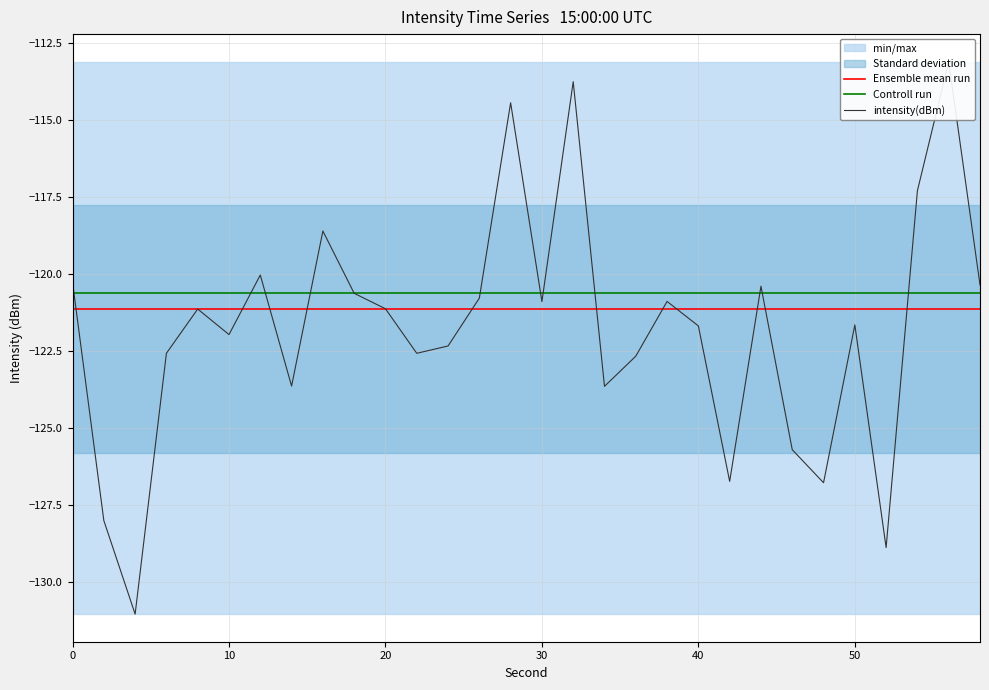

What is the highest value of the Controll run series?

-120.6